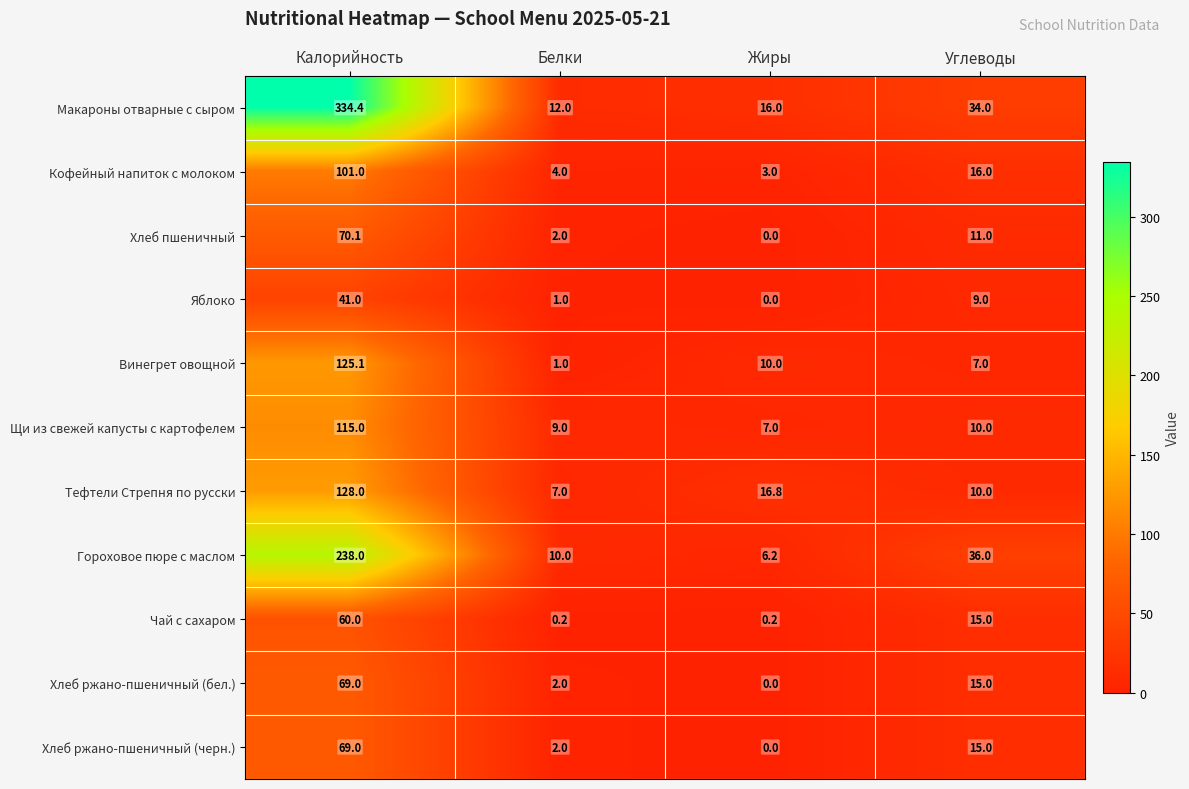

Which category has the highest value in the Кофейный напиток с молоком series?

Калорийность